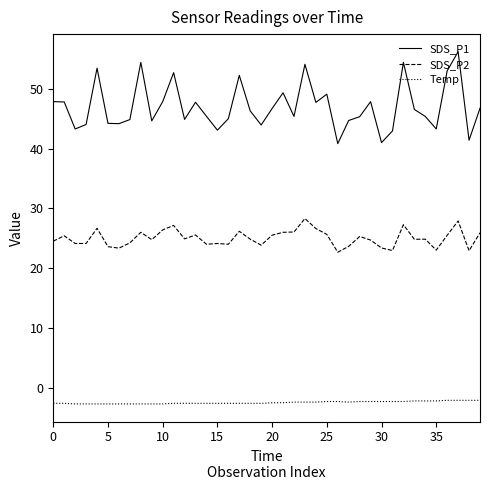

What is the average value of the Temp series?

-2.5